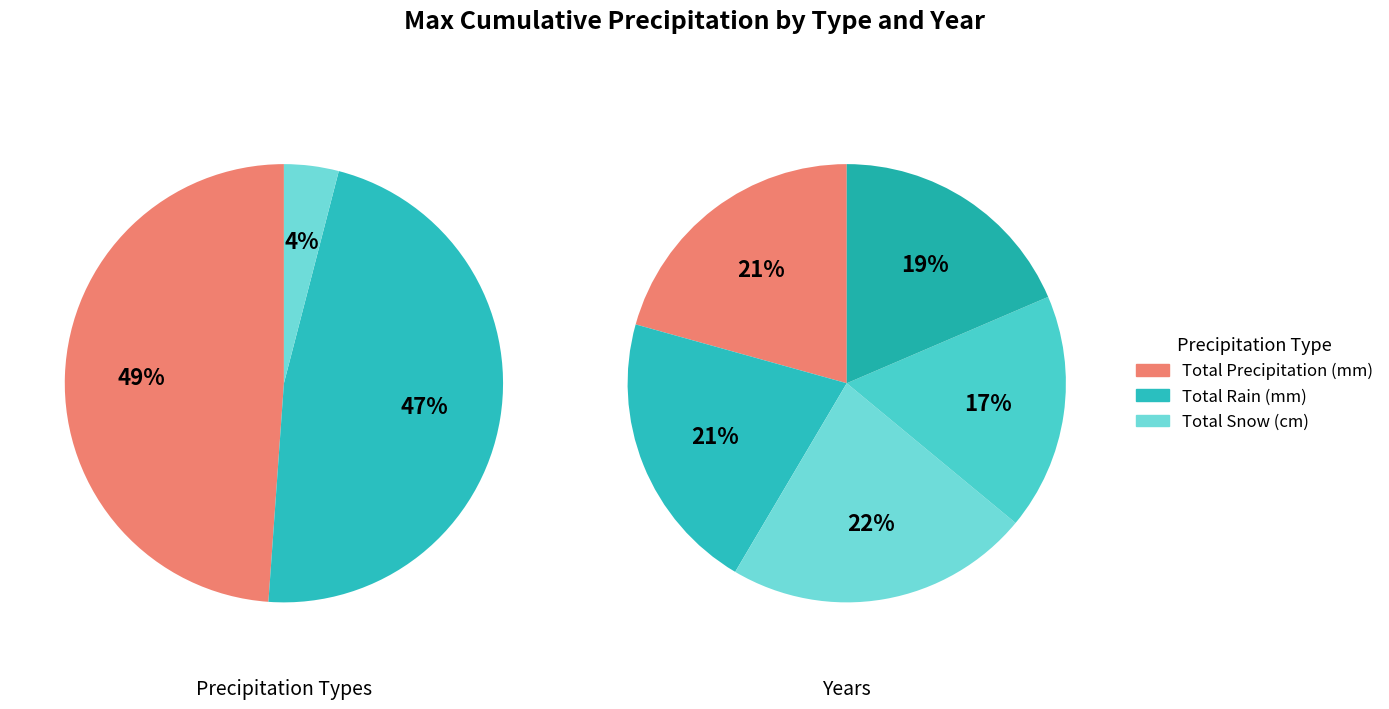

The 2006 slice represents 14% of the pie. True or false?

False